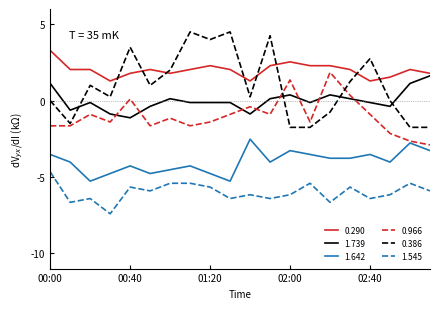

Which series has the largest total across all categories?

0.290